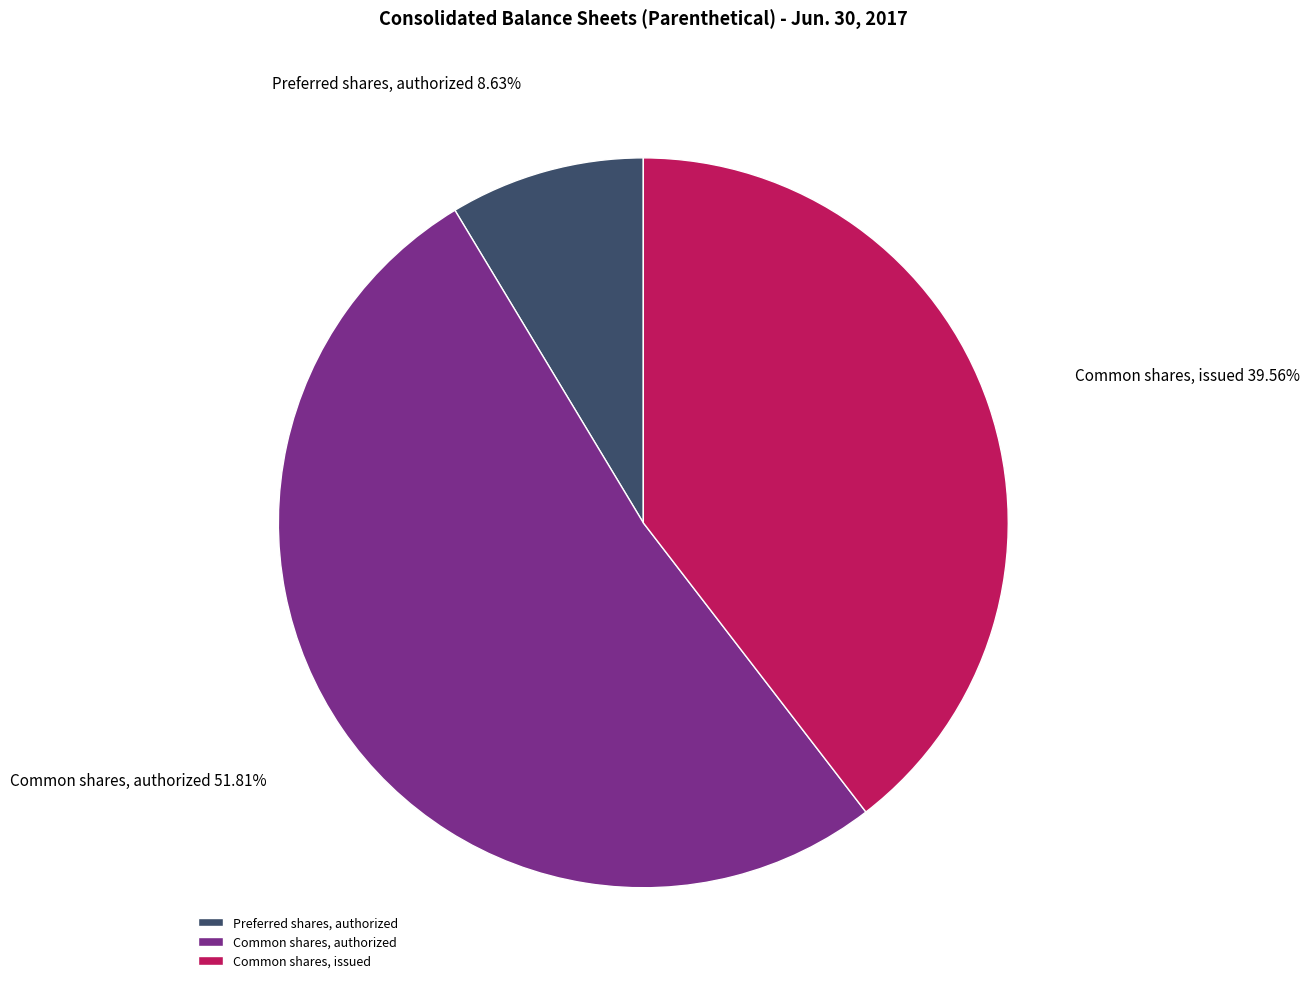

Count the number of slices in the pie.

3